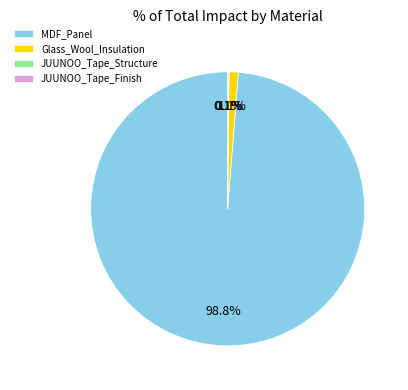

Which category has the biggest portion of the pie?

MDF_Panel